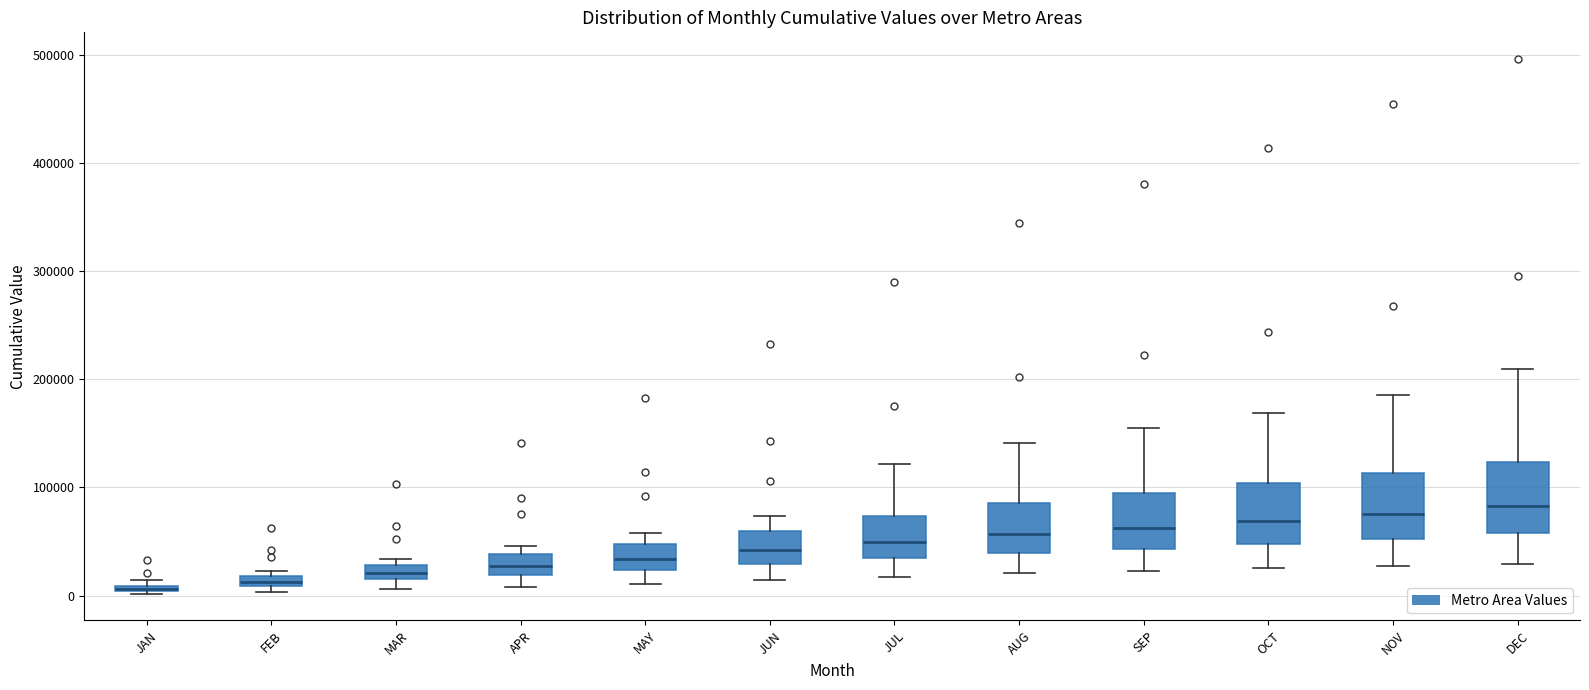

Where does the upper whisker of the box for JUN end on the y-axis? The values are not printed on the chart, so give them approximately, as read against the axis.

70000